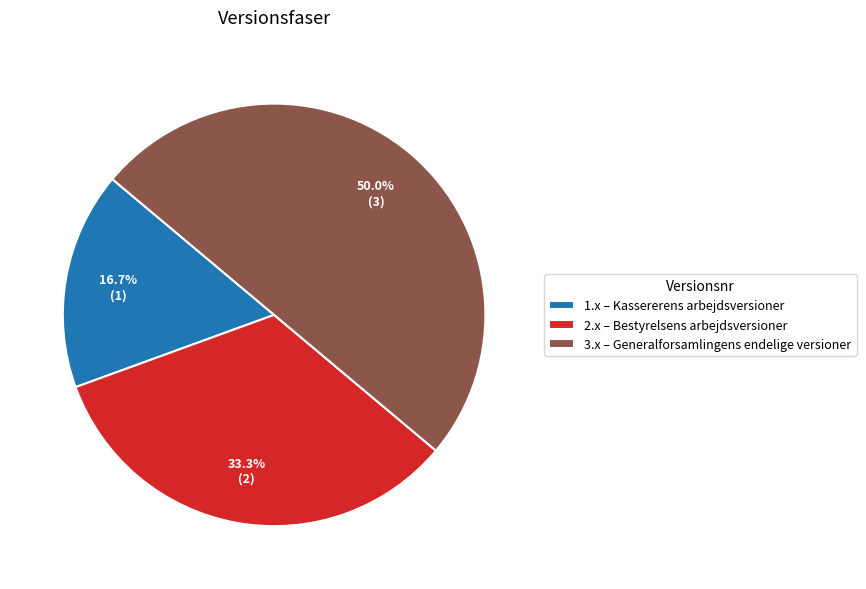

What is the total percentage of 3.x and 1.x?

66.7%